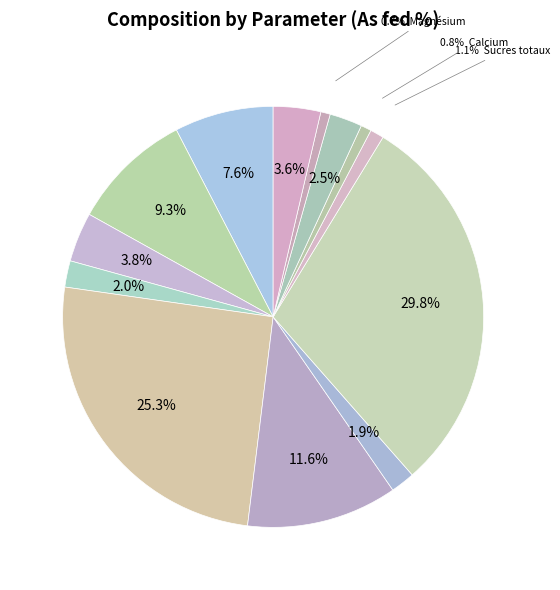

How many slices are in this pie chart?

13